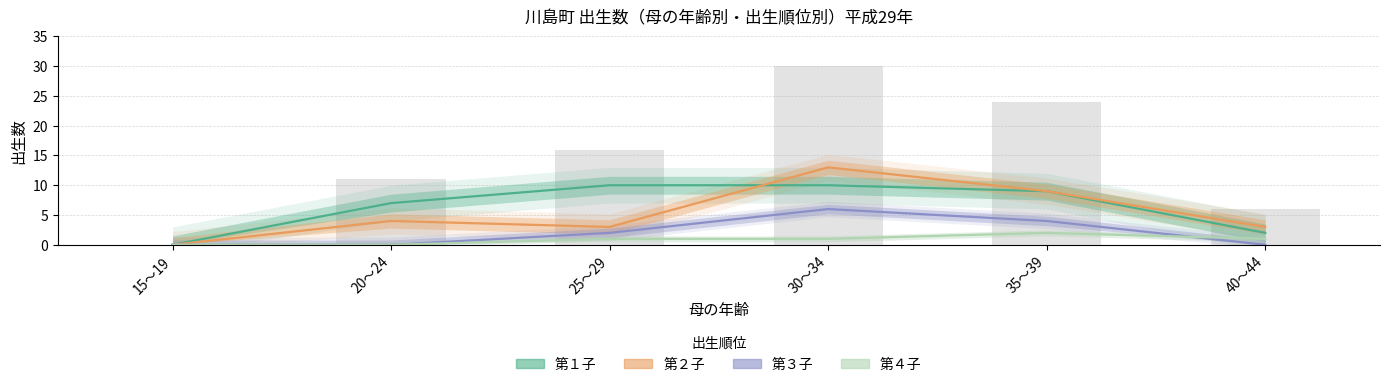

Reading left to right, transcribe all the data shown in this chart.

第１子: 0	7	10	10	9	2
第２子: 0	4	3	13	9	3
第３子: 0	0	2	6	4	0
第４子: 0	0	1	1	2	1